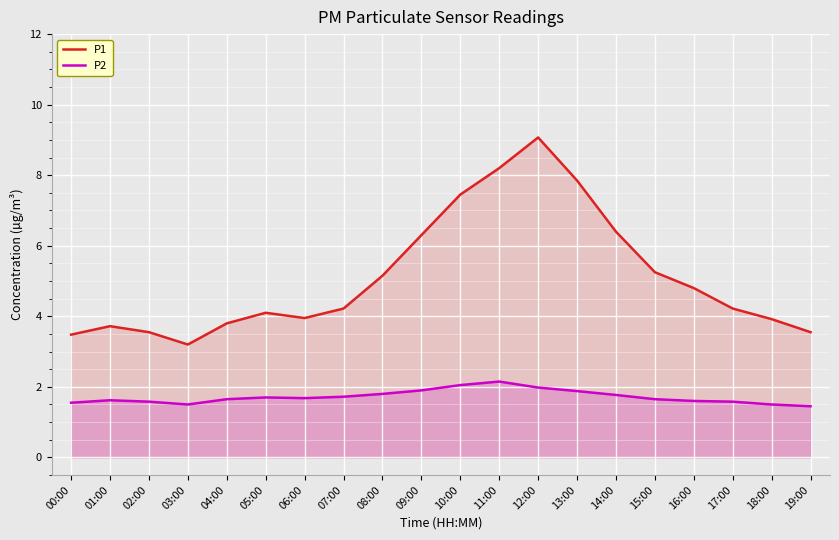

Which has a higher value, 18:00 or 02:00?

18:00